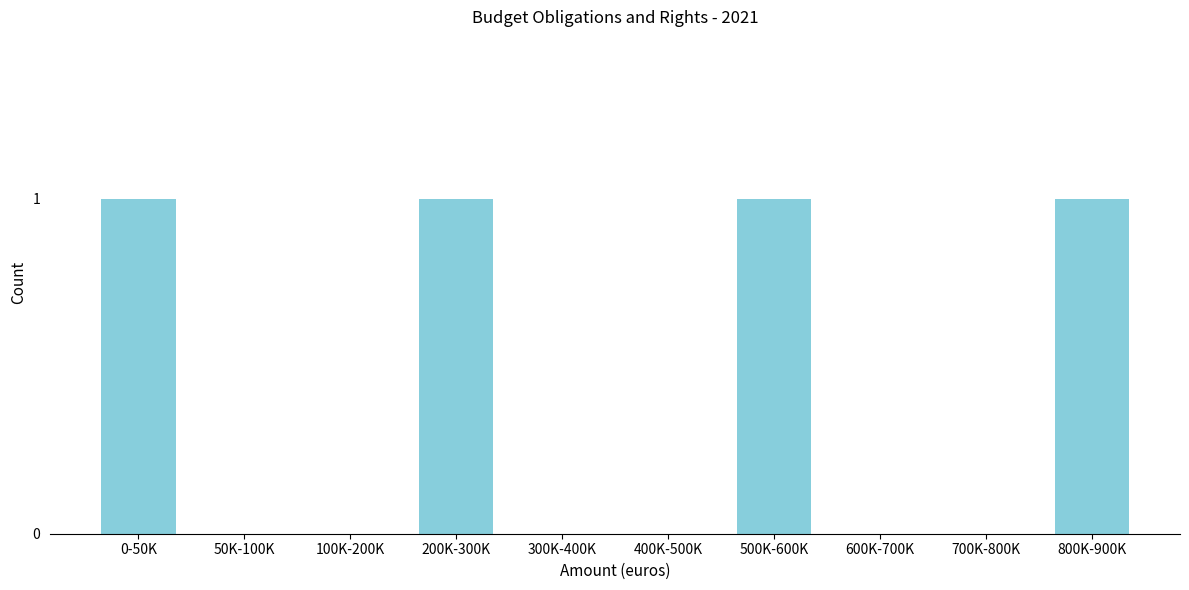

Reading left to right, list all the values displayed in this chart.

0-50K=1	50K-100K=0	100K-200K=0	200K-300K=1	300K-400K=0	400K-500K=0	500K-600K=1	600K-700K=0	700K-800K=0	800K-900K=1